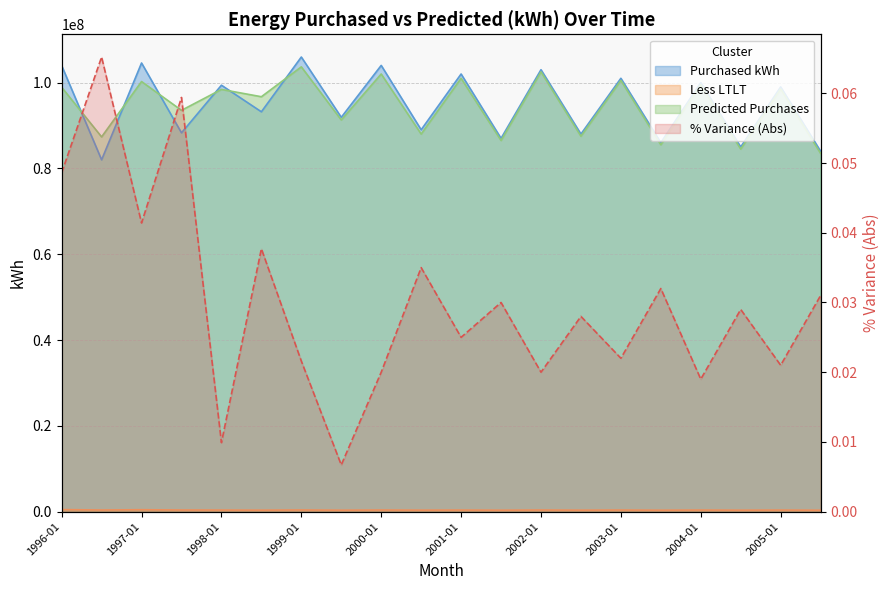

Where do Purchased kWh and Predicted Purchases first cross each other?

1996-01 and 1996-07